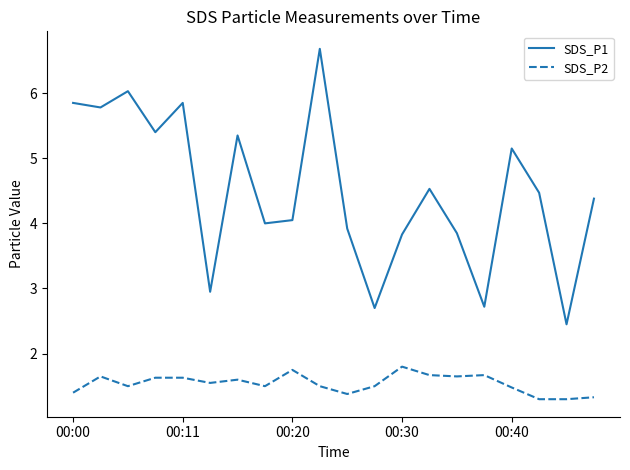

What is the difference between the maximum and minimum values in the SDS_P2 series?

0.5